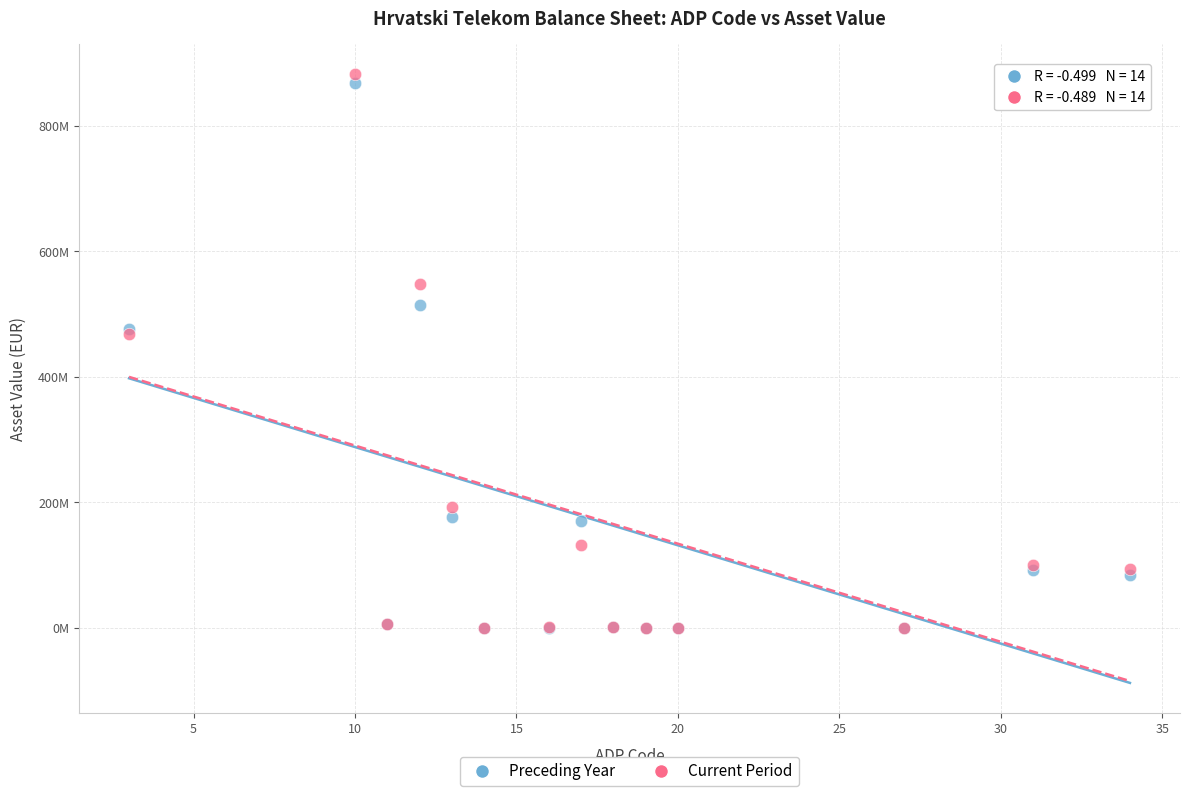

Which series has the widest spread of Y values?

Current Period